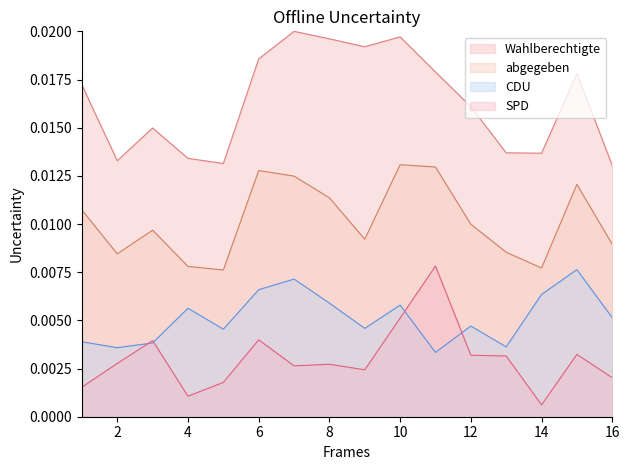

Reading left to right, list all the values displayed in this chart.

Wahlberechtigte: 1=0.0	2=0.0	3=0.0	4=0.0	5=0.0	6=0.0	7=0.0	8=0.0	9=0.0	10=0.0	11=0.0	12=0.0	13=0.0	14=0.0	15=0.0	16=0.0
abgegeben: 1=0.0	2=0.0	3=0.0	4=0.0	5=0.0	6=0.0	7=0.0	8=0.0	9=0.0	10=0.0	11=0.0	12=0.0	13=0.0	14=0.0	15=0.0	16=0.0
CDU: 1=0.0	2=0.0	3=0.0	4=0.0	5=0.0	6=0.0	7=0.0	8=0.0	9=0.0	10=0.0	11=0.0	12=0.0	13=0.0	14=0.0	15=0.0	16=0.0
SPD: 1=0.0	2=0.0	3=0.0	4=0.0	5=0.0	6=0.0	7=0.0	8=0.0	9=0.0	10=0.0	11=0.0	12=0.0	13=0.0	14=0.0	15=0.0	16=0.0